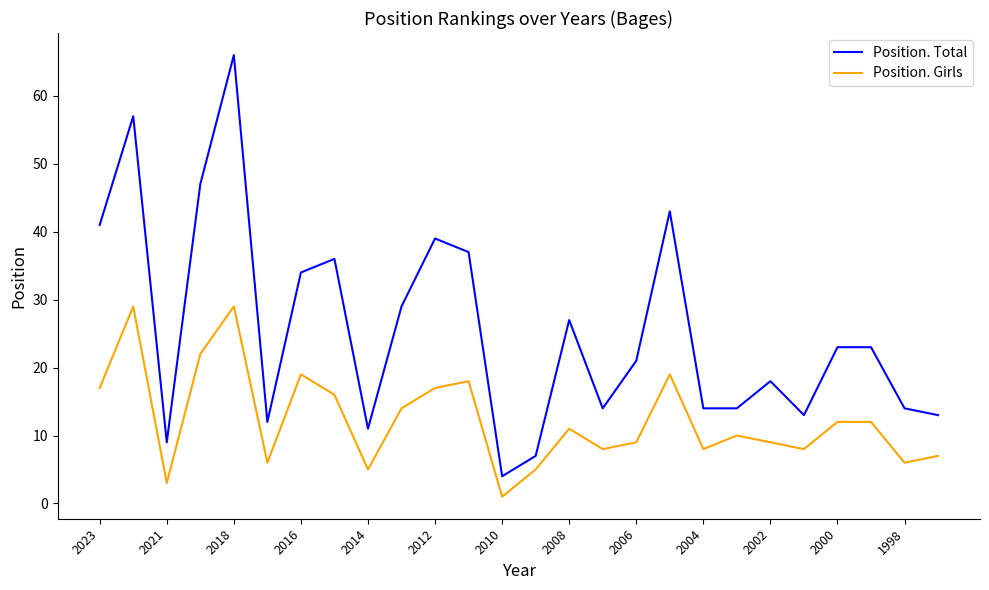

What is the smallest value displayed?

1